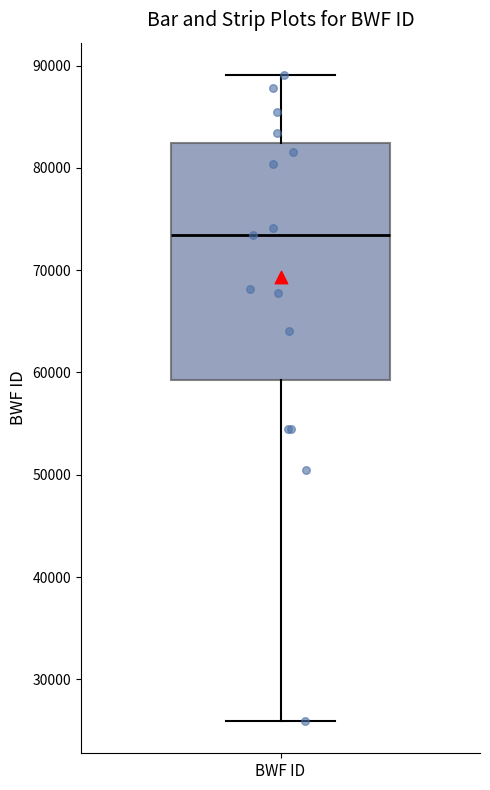

Read this box plot against the y-axis: the position of the median line, the range covered by the box, and the ends of both whiskers. The values are not printed on the chart, so give them approximately, as read against the axis.

median 73000, box 59000 to 82000, whiskers 26000 to 89000